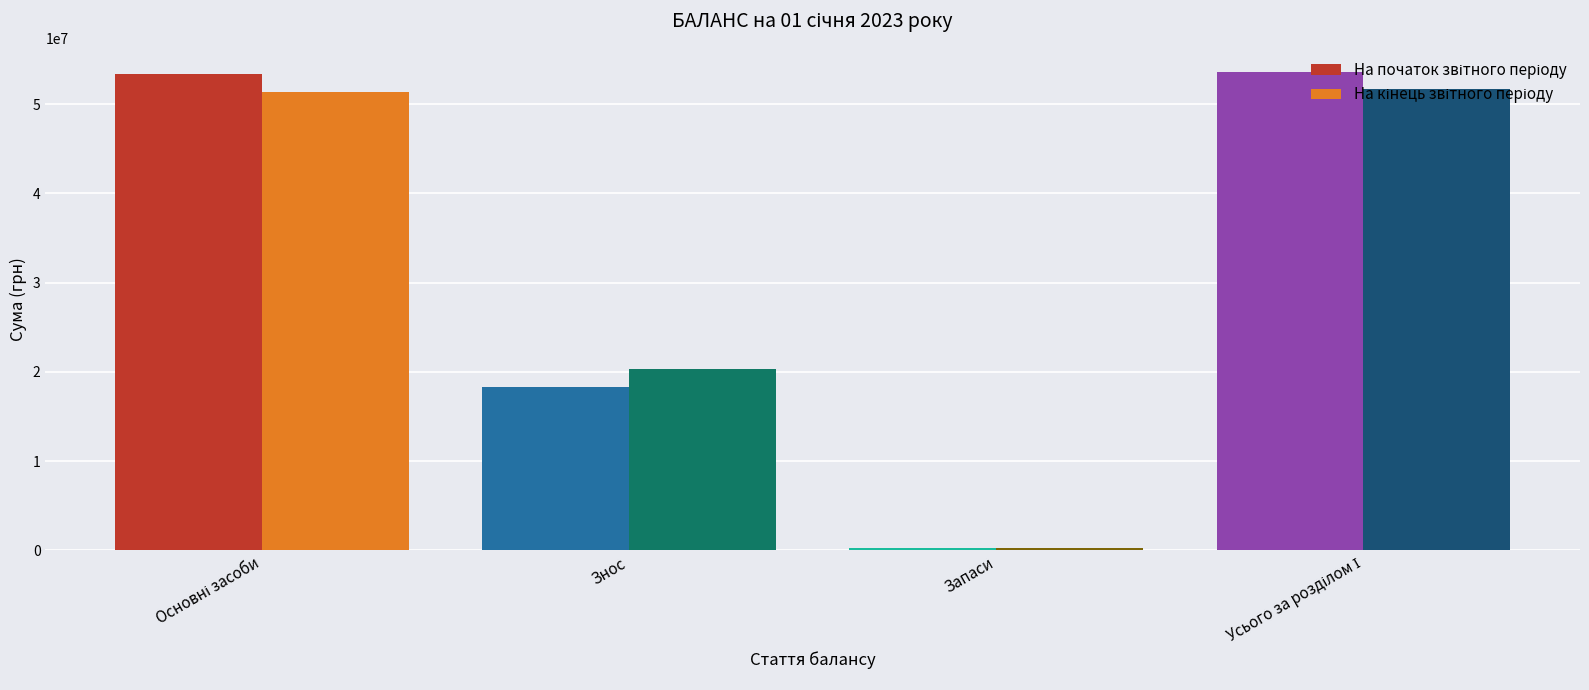

What is the minimum value shown in the chart?

230296